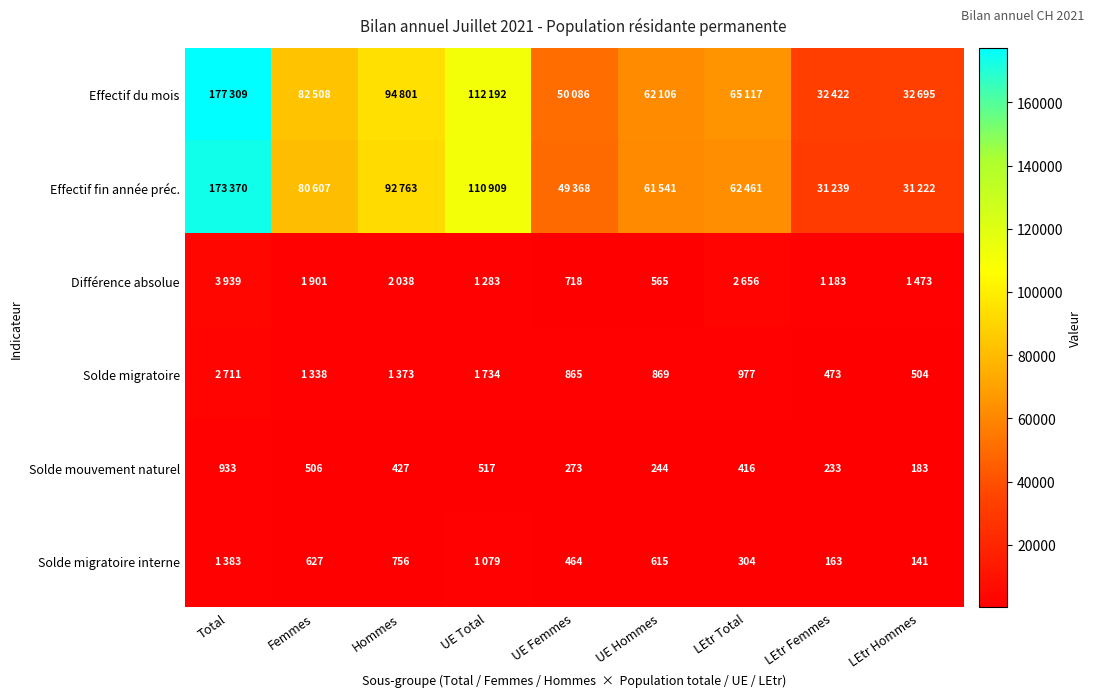

True or false: Solde migratoire interne has a value of 304 at LEtr Total.

True